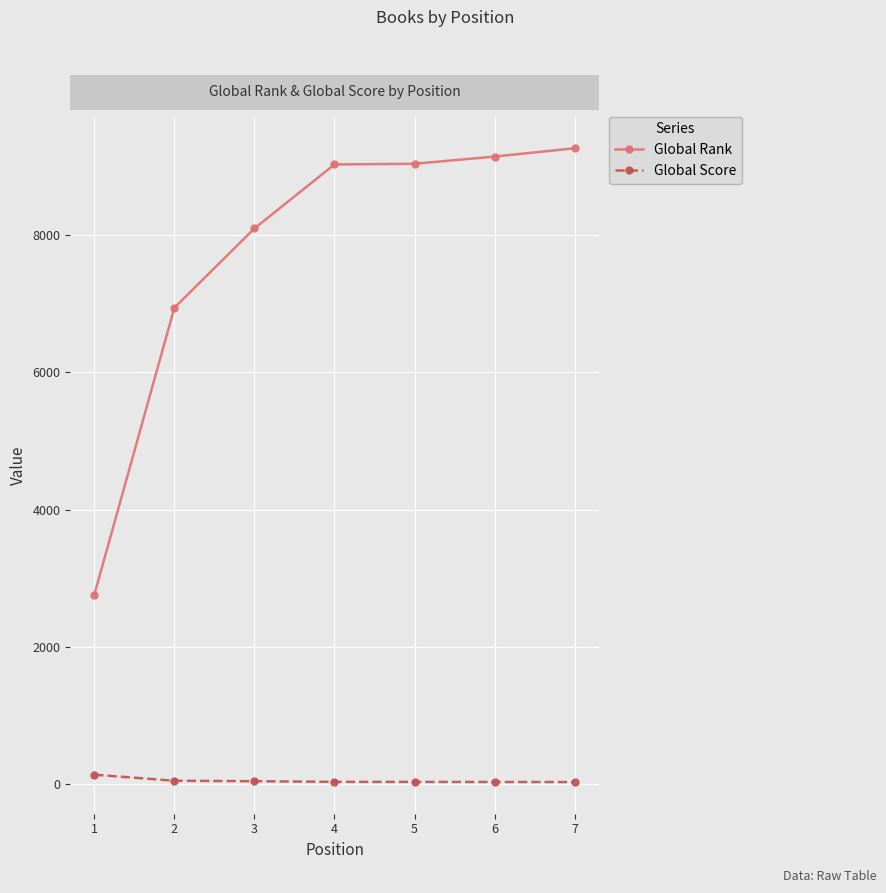

What is the difference between the second highest and second lowest values in the Global Rank series?

2204